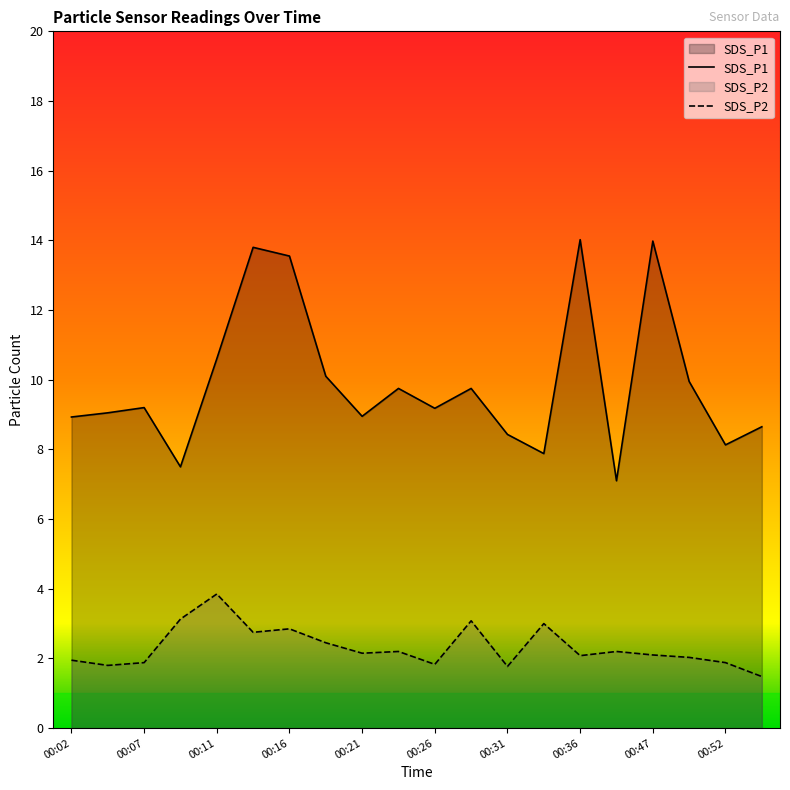

Which category has the highest value across all series?

00:36